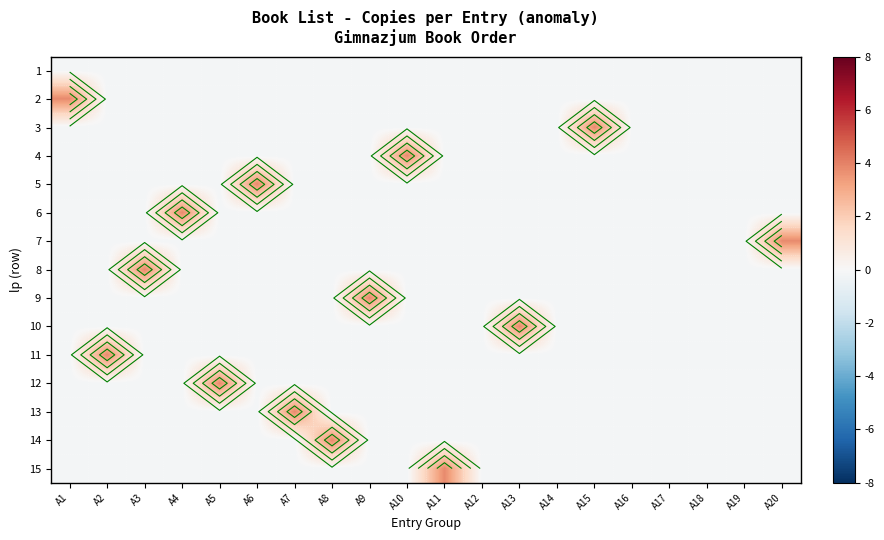

Which label corresponds to the smallest value in the chart?

A1